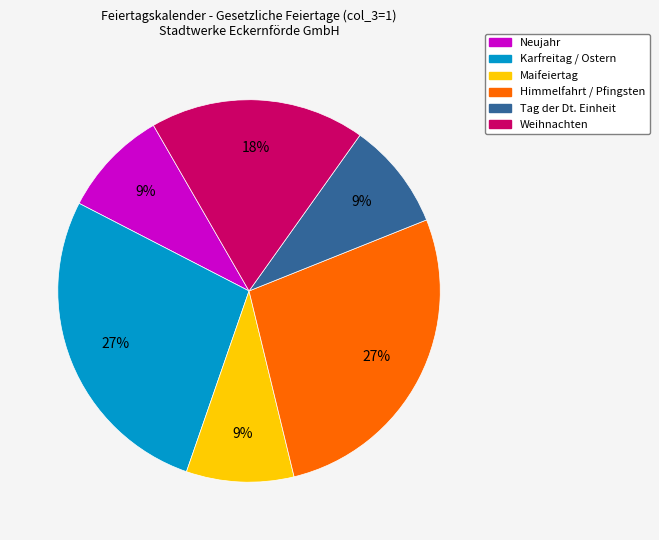

To the nearest percent, what is the difference between the largest and smallest slice percentages?

18%